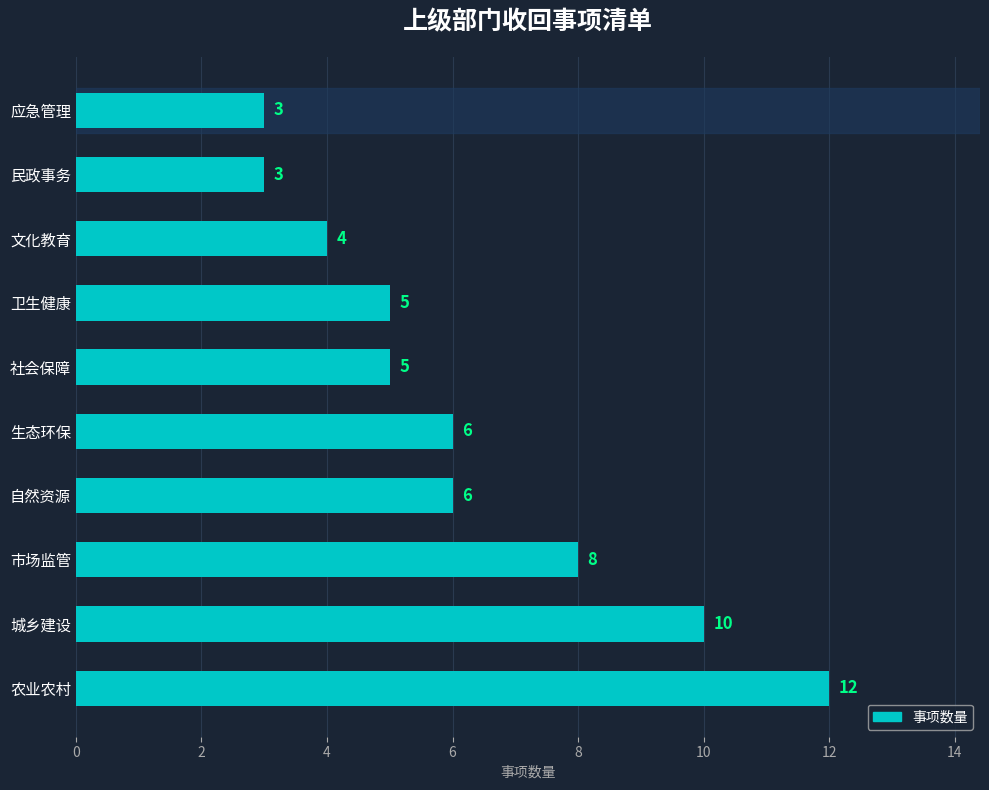

What is the change in value from 自然资源 to 应急管理?

-3